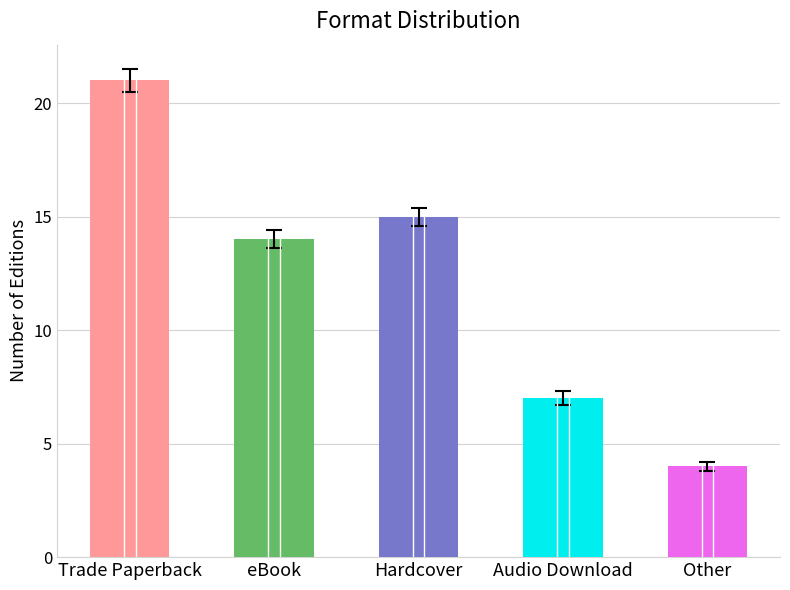

What is the label of the 2nd bar from the right?

Audio Download